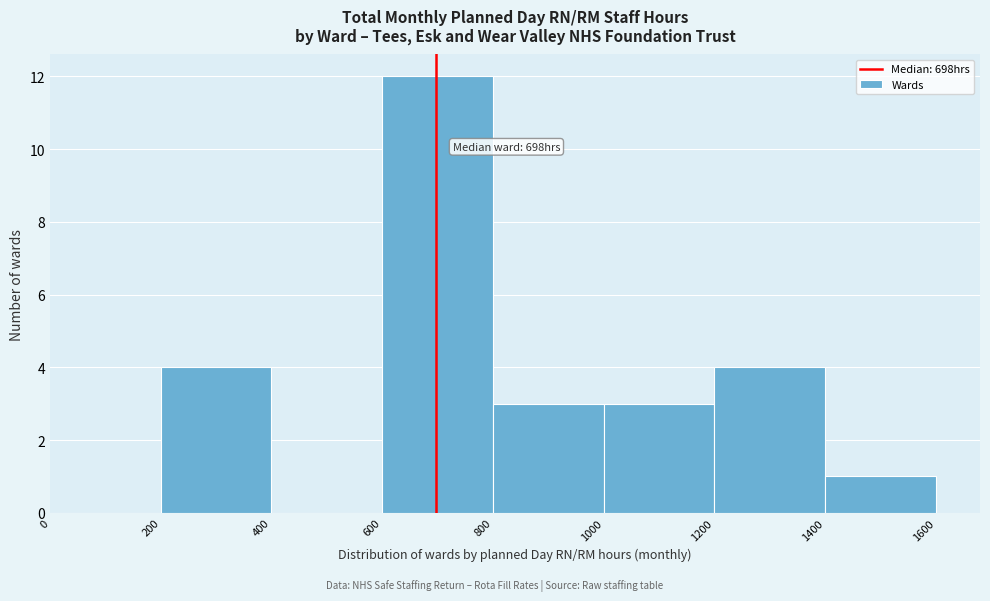

Over which range of the x-axis is the bar tallest?

600 to 800